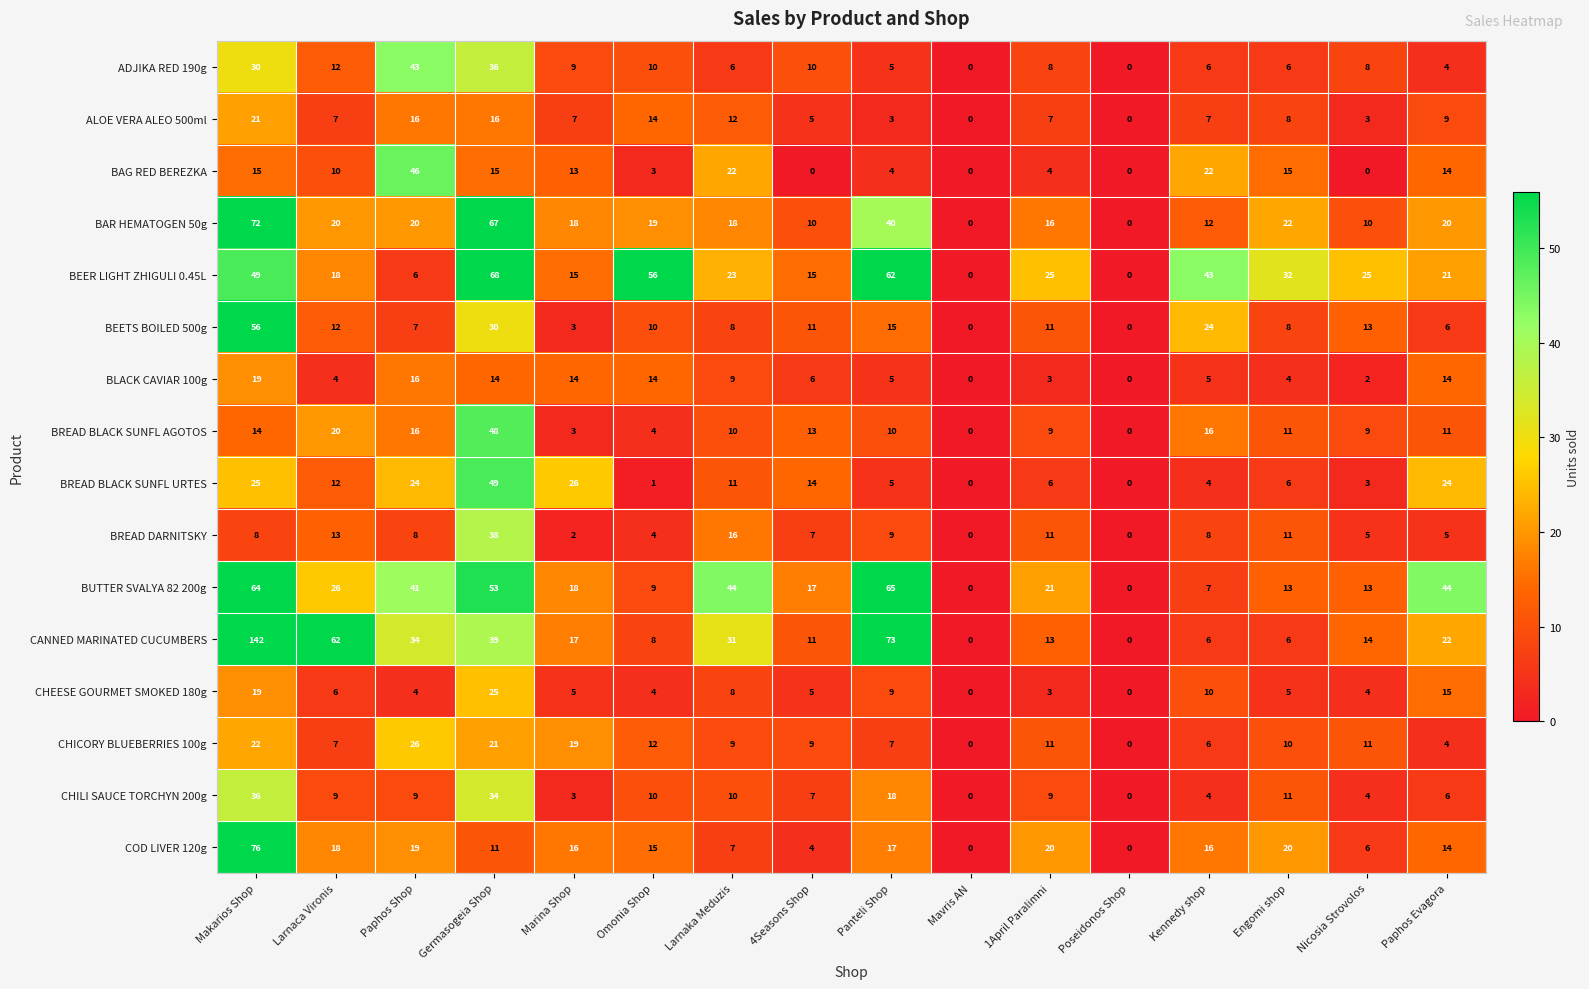

At which category is the sum across all series the highest?

Makarios Shop